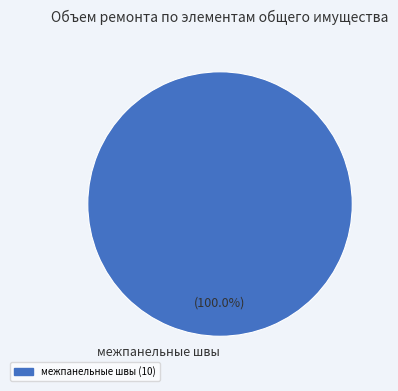

Rank the categories by value from highest to lowest.

межпанельные швы